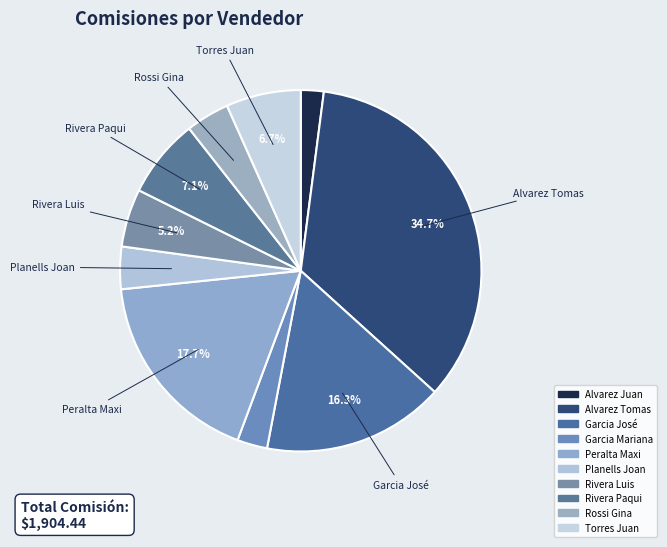

To the nearest percent, what percentage of the pie is Rossi Gina?

4%